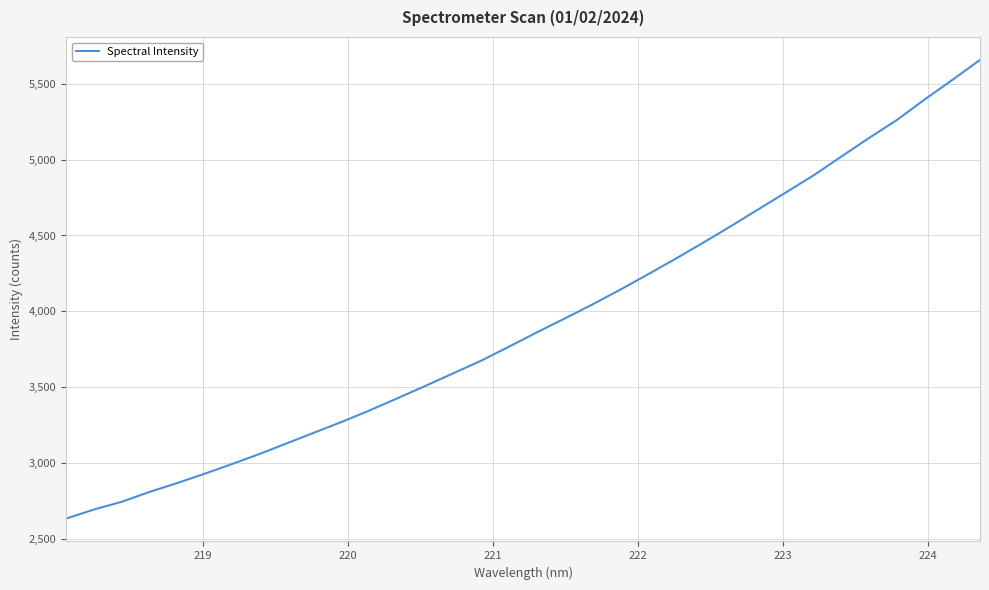

What is the difference between the maximum and minimum values?

3021.4